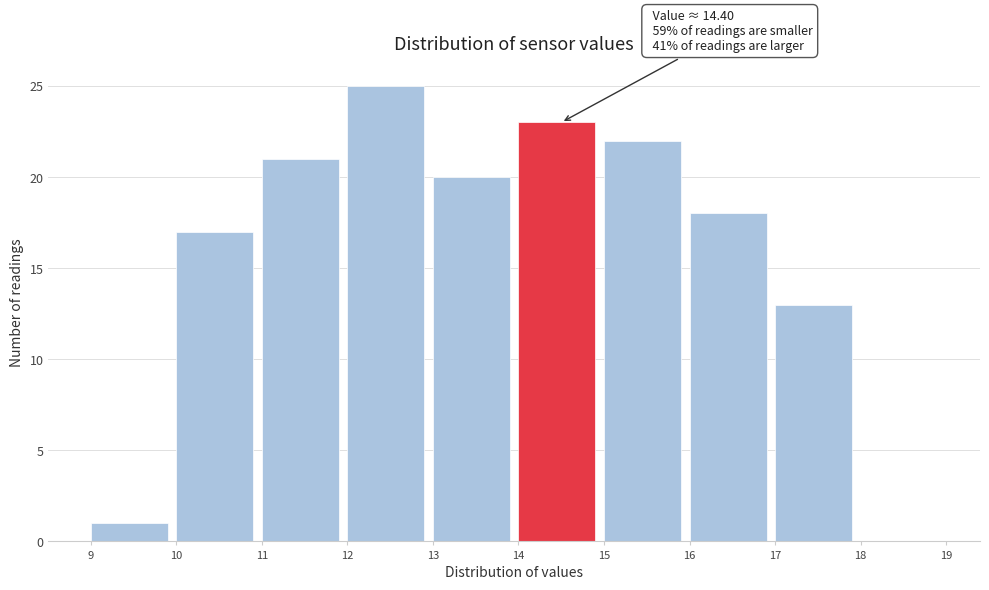

Which range on the x-axis has the tallest bar?

12 to 13